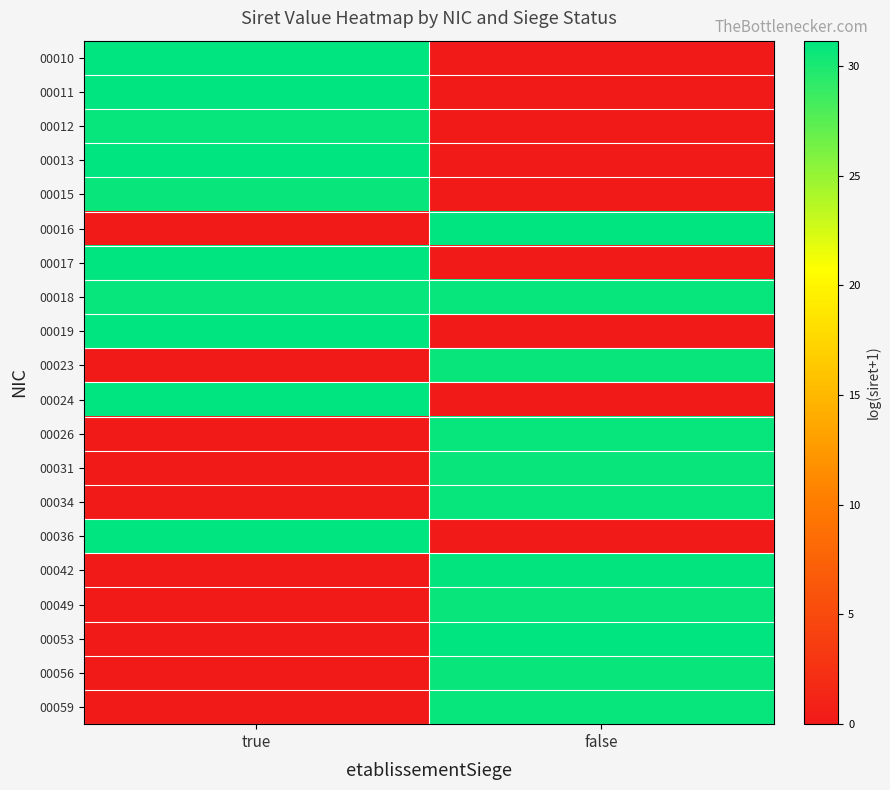

Which series has the largest total across all categories?

00018